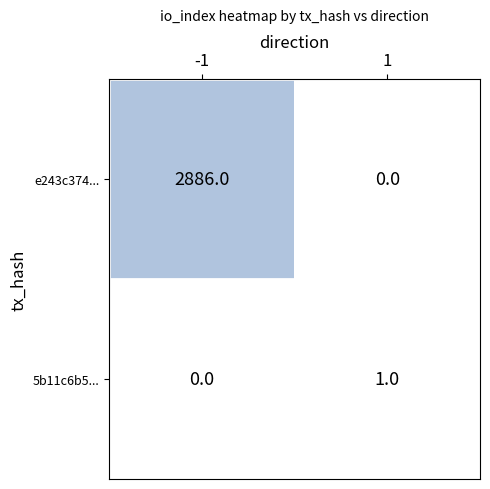

What is the difference between the highest and lowest values at -1?

2886